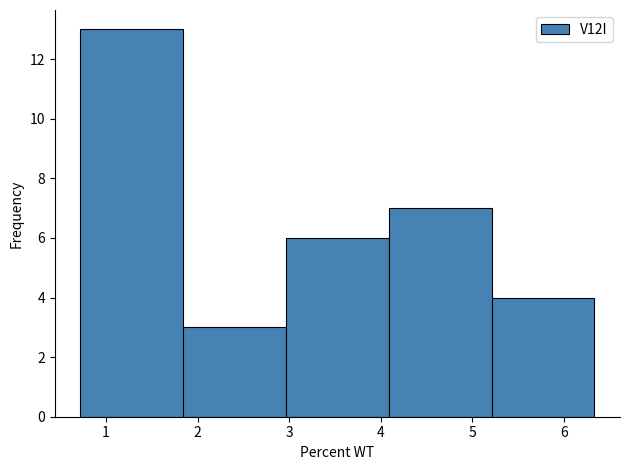

What is the height of the bar covering 1.8 to 3.0 on the x-axis? Neither the bar edges nor the heights are printed on the chart, so give them approximately, as read against the axes.

3